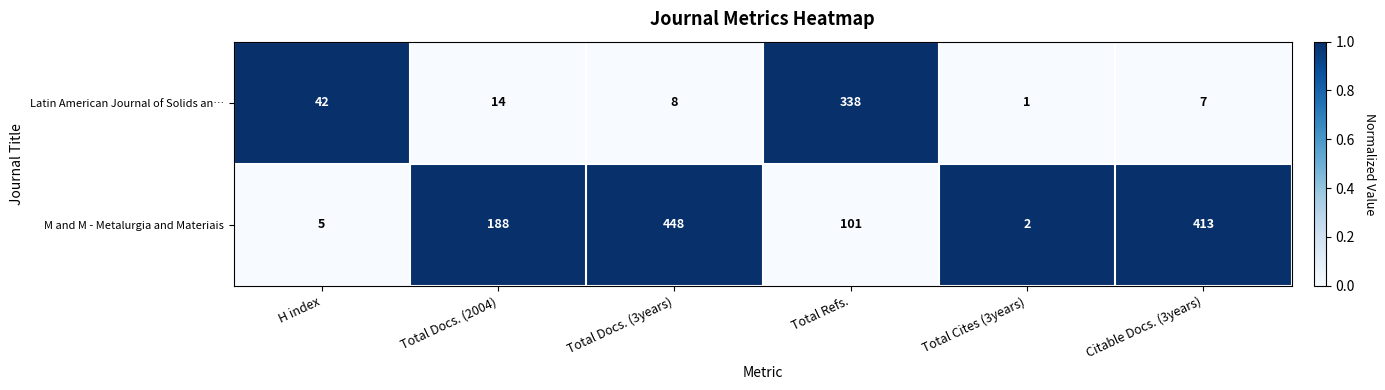

At which label does M and M - Metalurgia and Materiais reach its peak?

Total Docs. (3years)